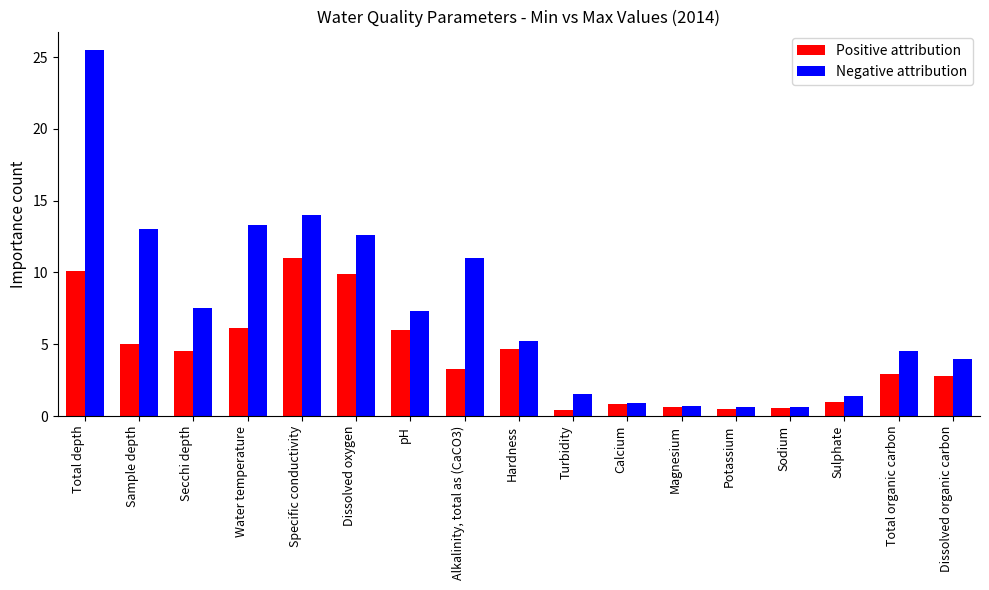

What is the average value of the Negative attribution series?

7.3